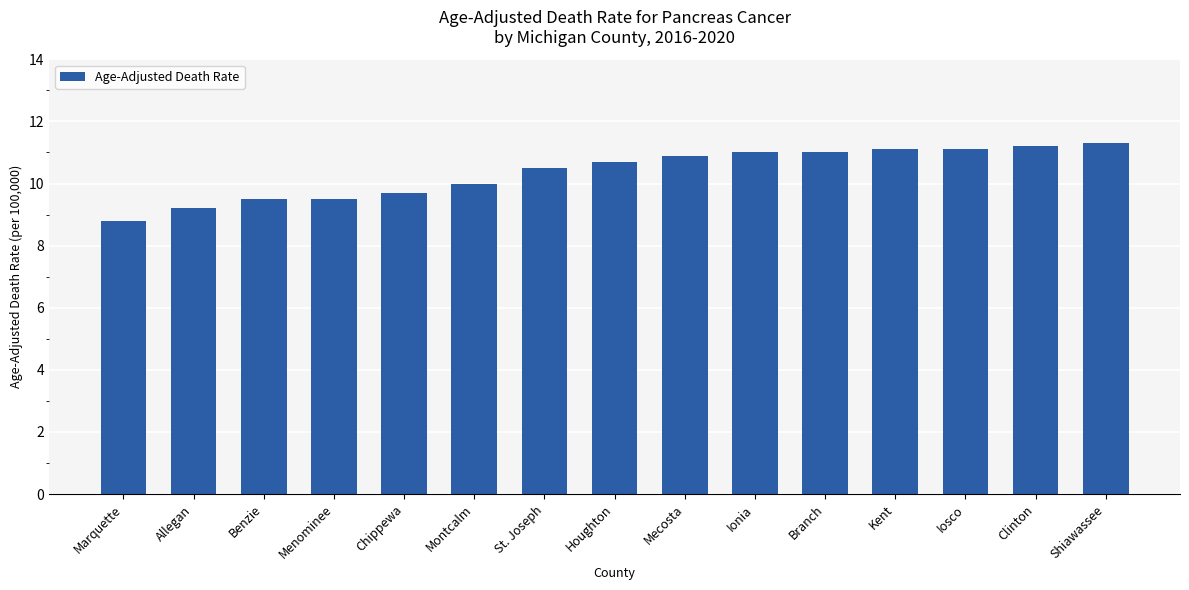

True or false: the data shows 6.1 at Branch.

False